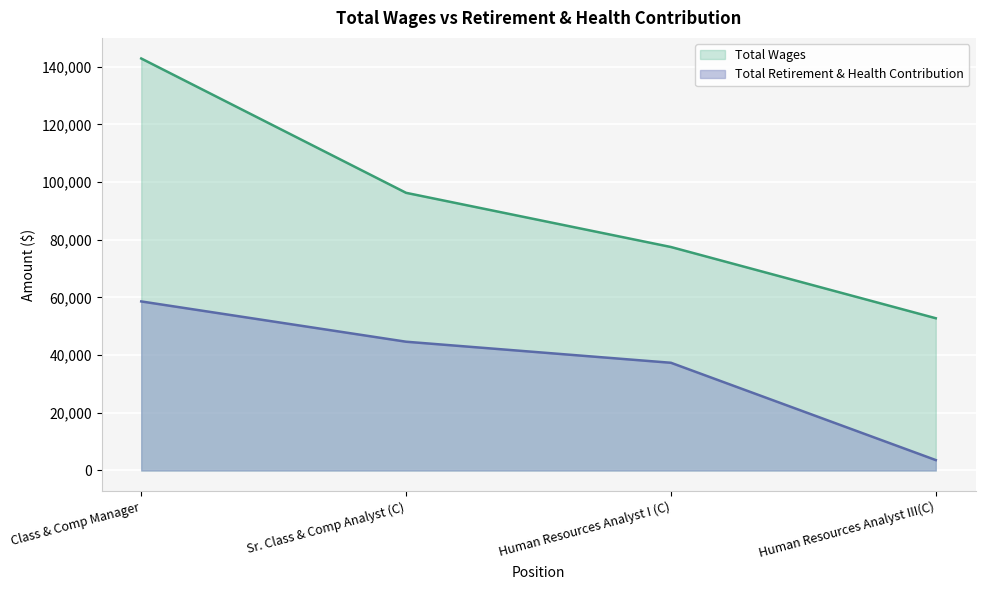

Where does the data first go above 44660?

Class & Comp Manager